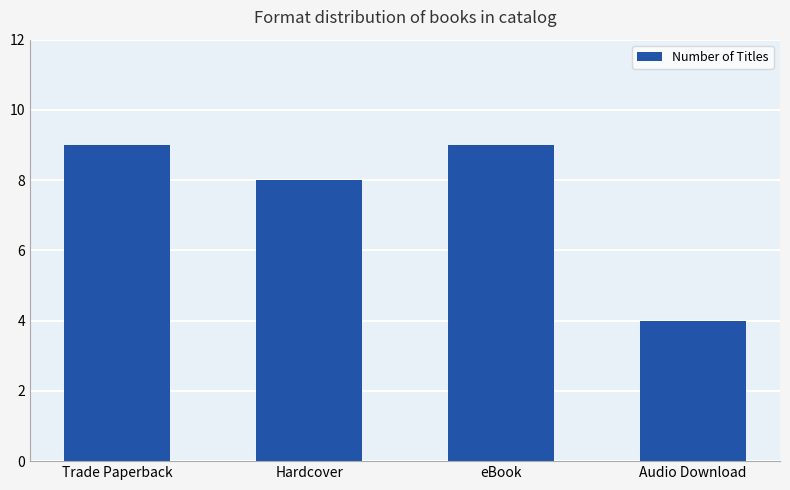

What is the sum of all values?

30